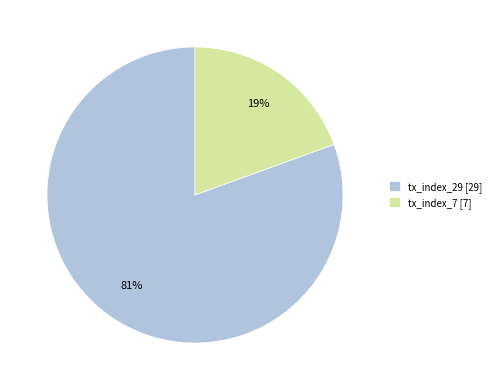

Is it true that tx_index_7 is 30% of the pie?

False